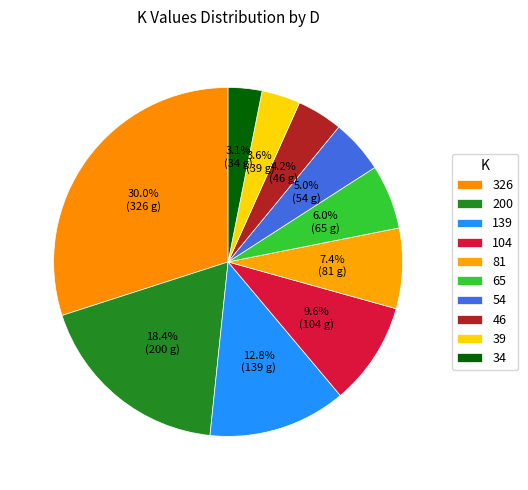

Does 104 account for over 50% of the chart?

No